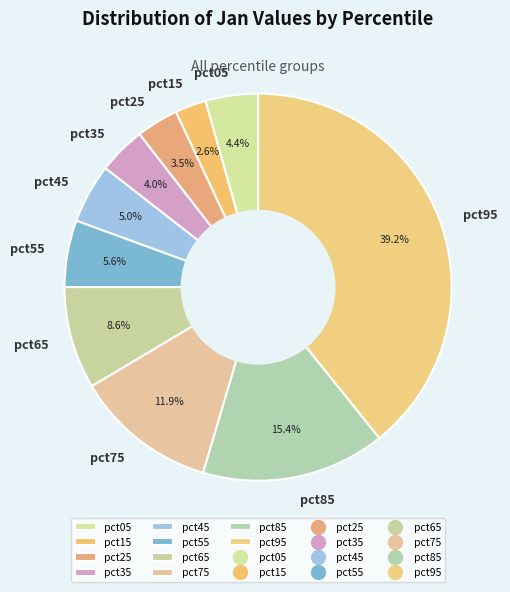

How many segments does this pie chart have?

10